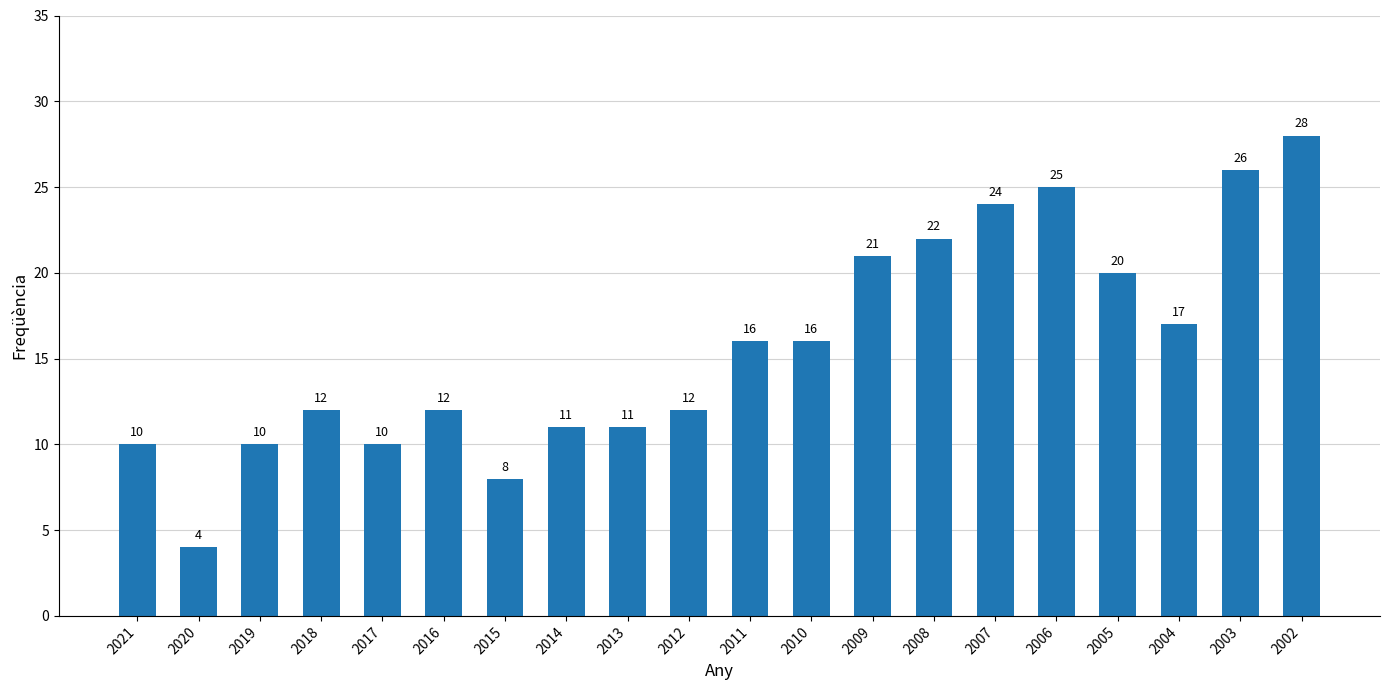

Reading left to right, extract all data points from this chart.

10	4	10	12	10	12	8	11	11	12	16	16	21	22	24	25	20	17	26	28